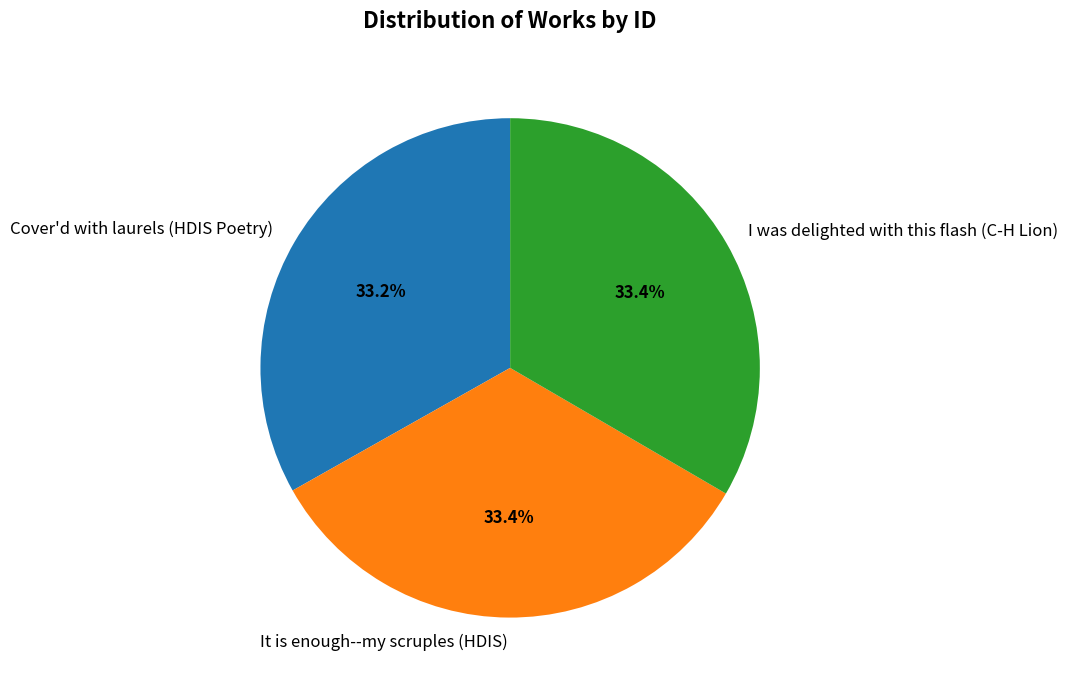

To the nearest percent, what is the average slice percentage?

33%